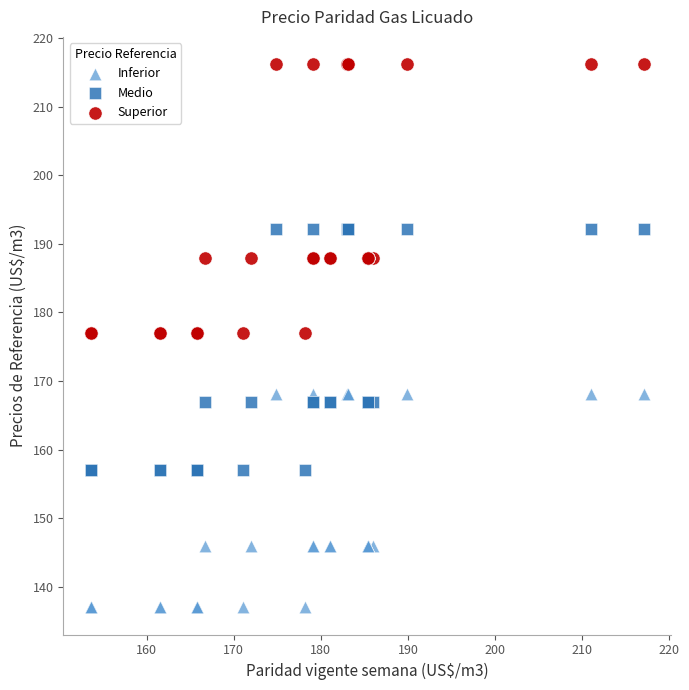

Which series contains the lowest Y value?

Inferior